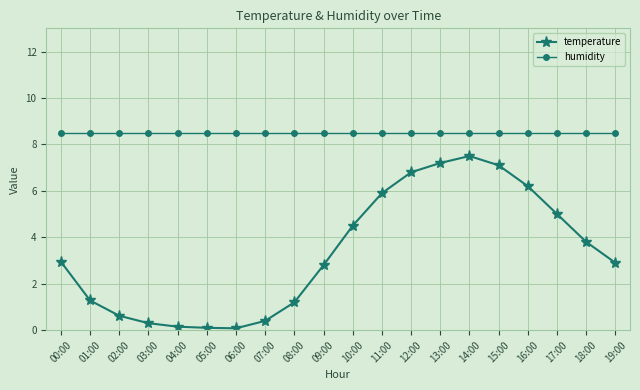

How many categories are shown in the chart?

20